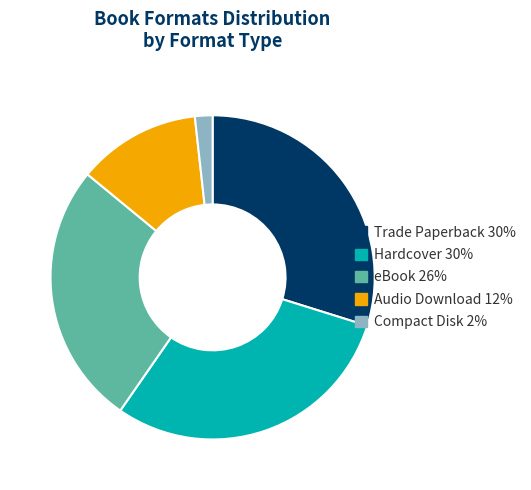

Which category has the smallest portion of the pie?

Compact Disk